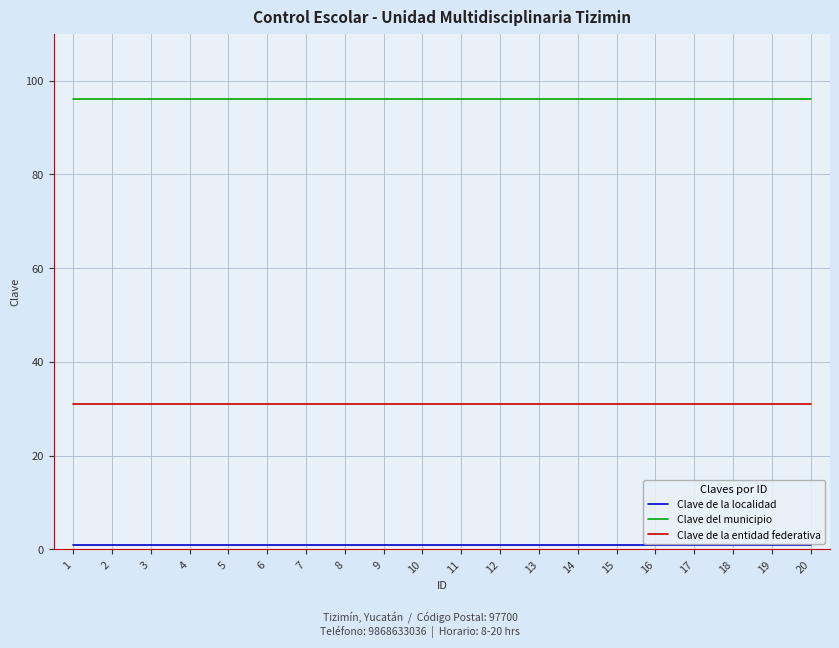

What is the maximum value shown in the chart?

96